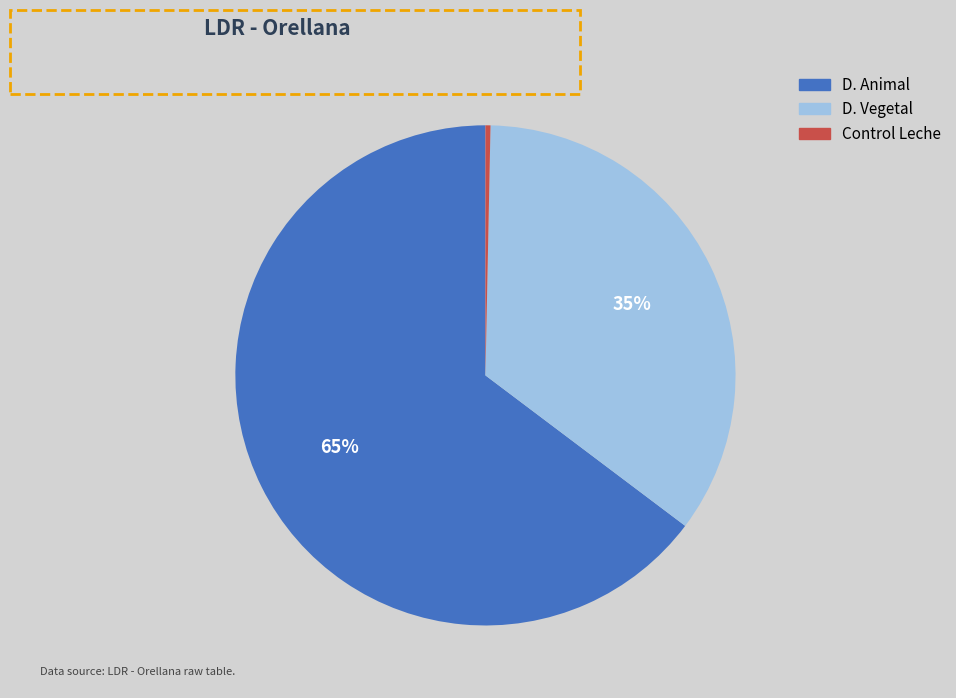

To the nearest percent, what portion does D. Vegetal represent?

35%